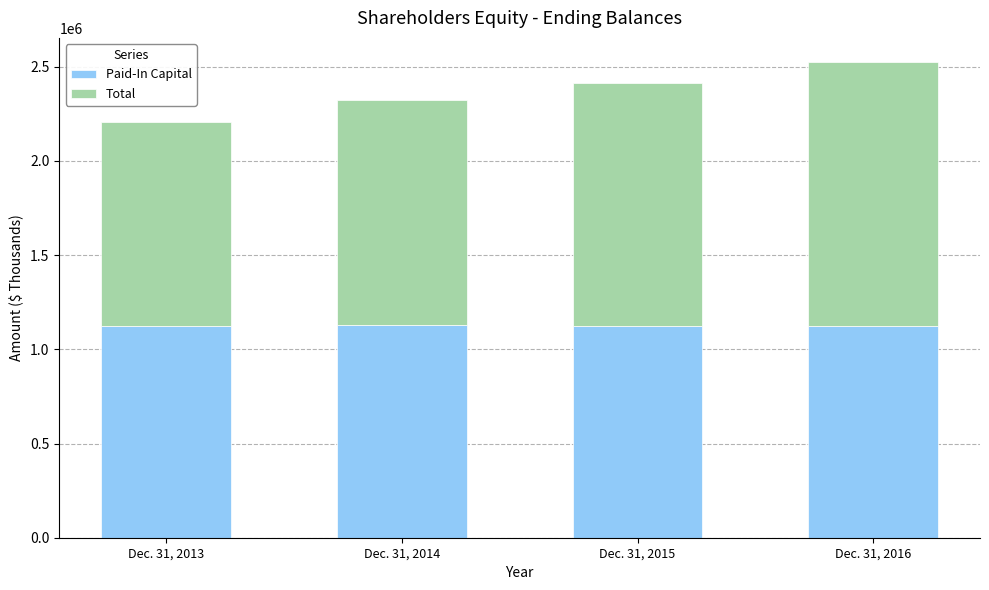

What is the value of the Paid-In Capital bar at the 2nd from the left?

1127534